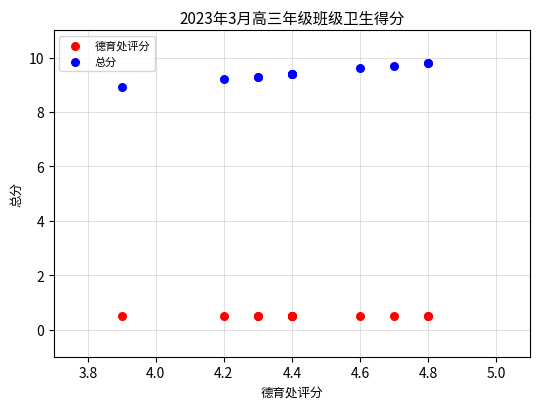

Which series reaches the minimum Y coordinate?

德育处评分